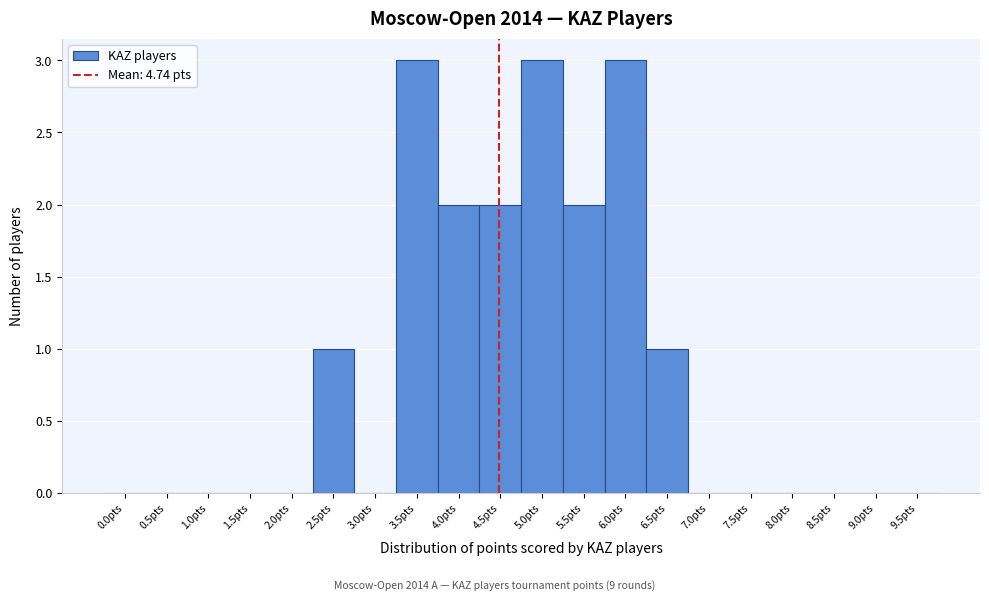

Reading left to right, list all the values displayed in this chart.

0.0pts=0	0.5pts=0	1.0pts=0	1.5pts=0	2.0pts=0	2.5pts=1	3.0pts=0	3.5pts=3	4.0pts=2	4.5pts=2	5.0pts=3	5.5pts=2	6.0pts=3	6.5pts=1	7.0pts=0	7.5pts=0	8.0pts=0	8.5pts=0	9.0pts=0	9.5pts=0